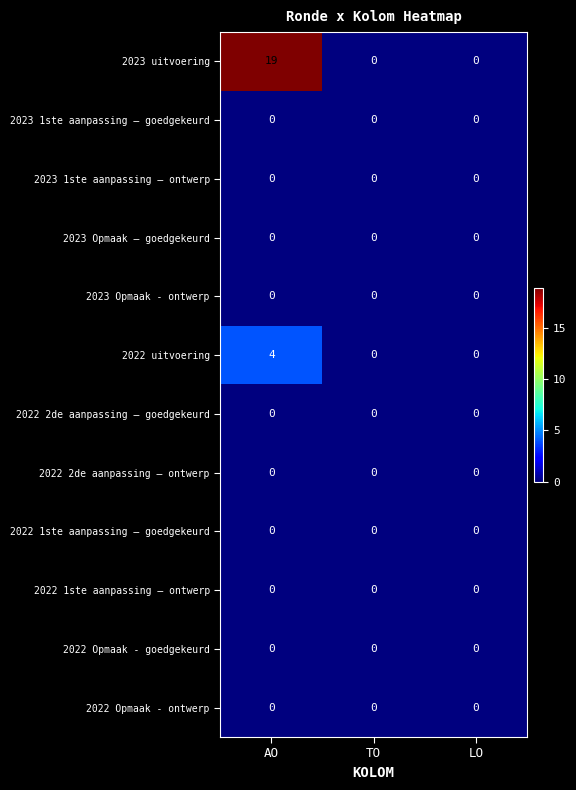

Which series has the widest spread of values?

2023 uitvoering